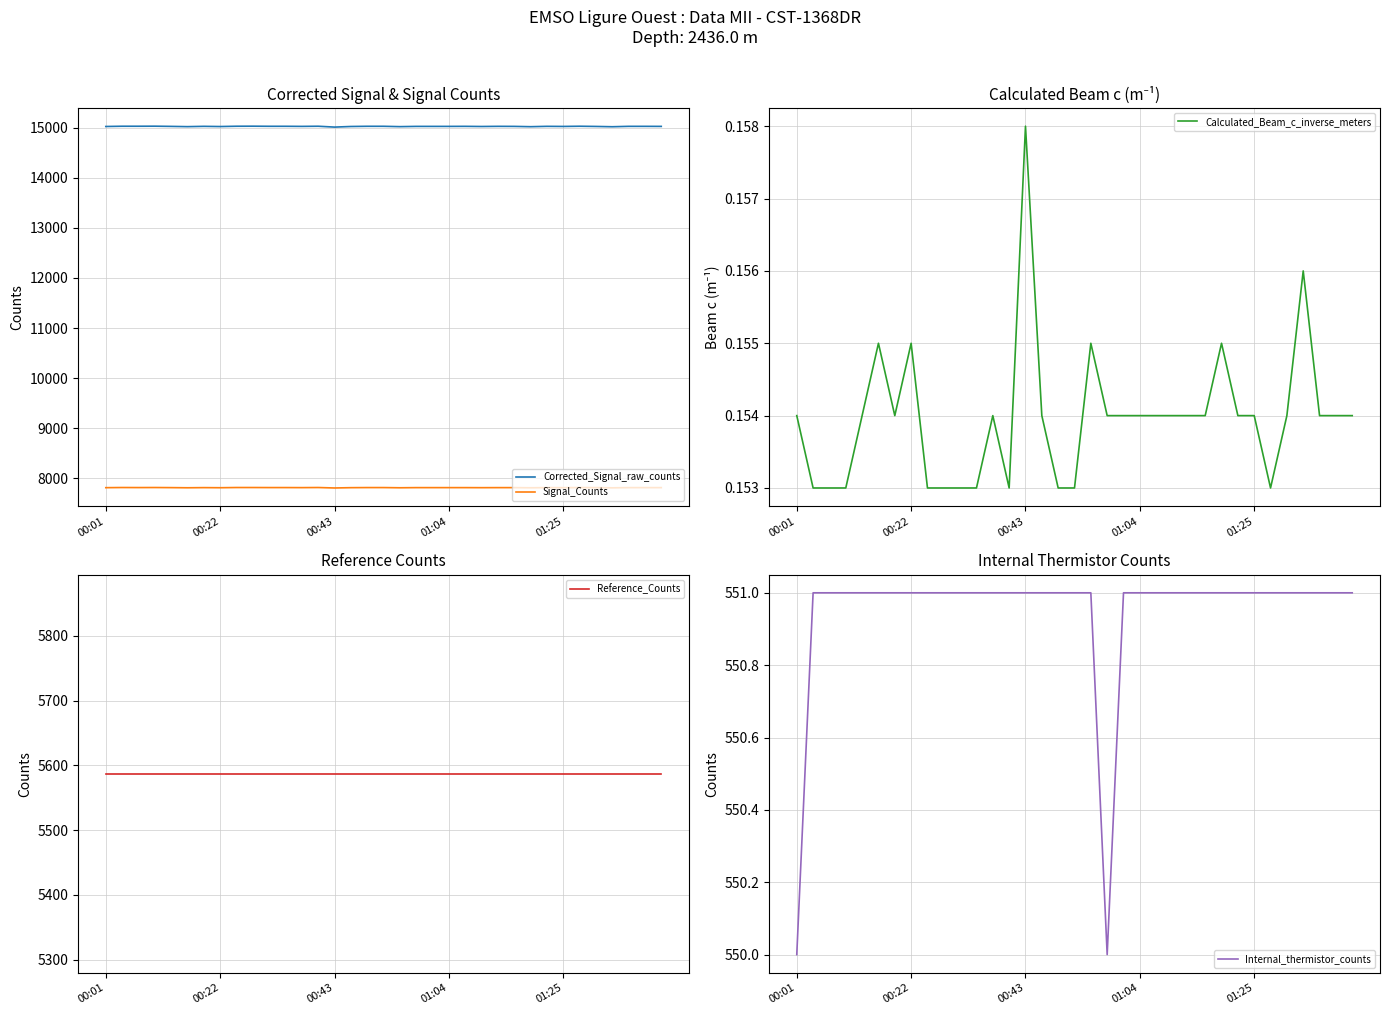

What is the maximum value for Signal_Counts?

7814